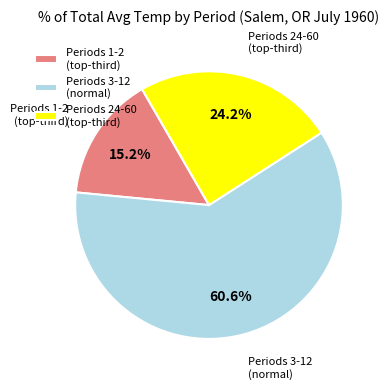

Does Periods 3-12 (normal) account for over 50% of the chart?

Yes